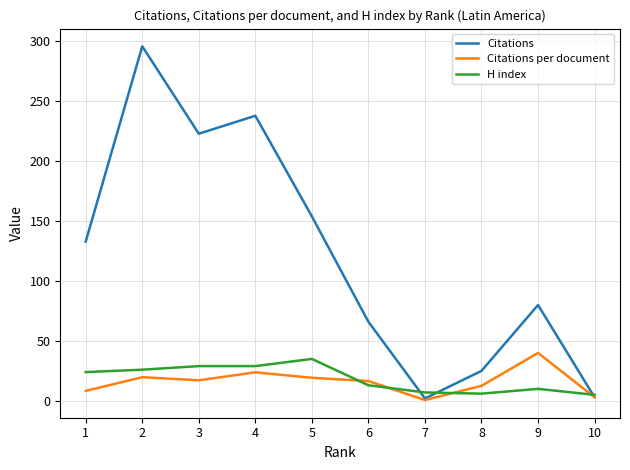

List the series in order of their peak value, highest first.

Citations, Citations per document, H index